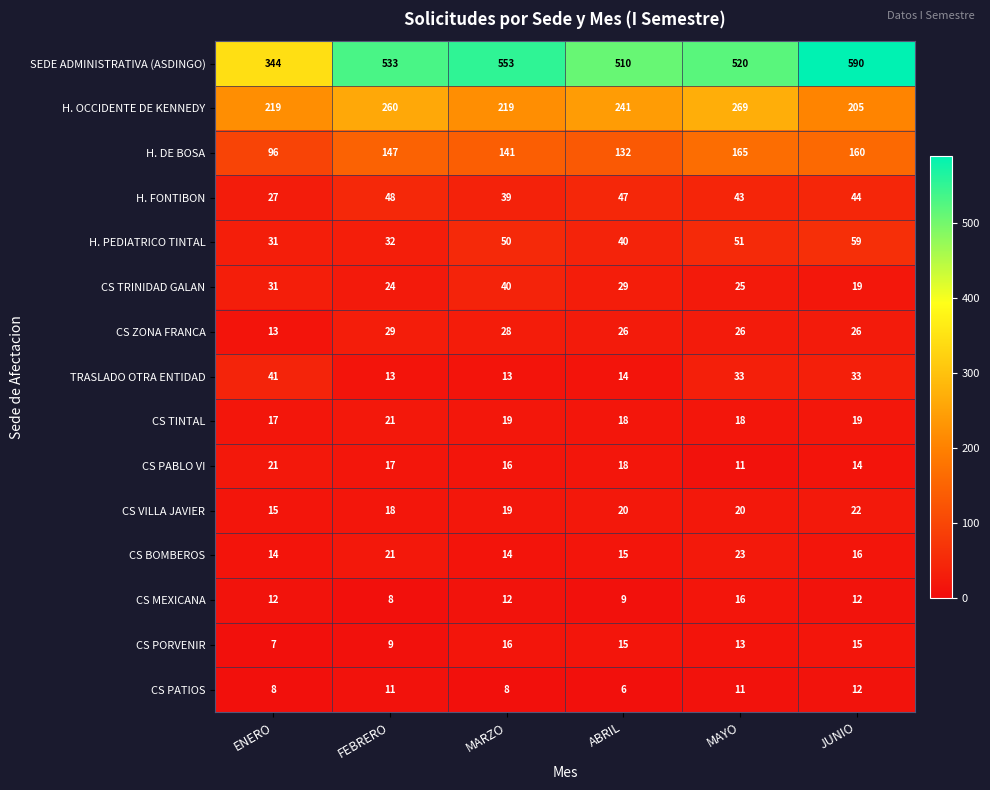

At which category is the sum across all series the highest?

JUNIO